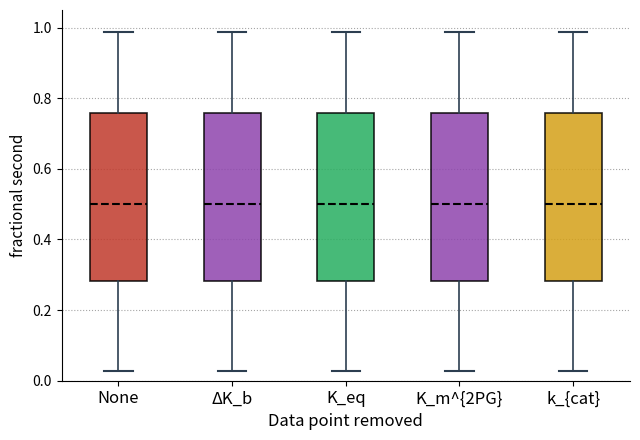

Reading left to right, transcribe this box plot: for each box, give where its median line is, the range the box spans, and where its two whiskers end, as read against the y-axis. The values are not printed on the chart, so give them approximately, as read against the axis.

None: median 0.50, box 0.28 to 0.76, whiskers 0.02 to 0.98
ΔK_b: median 0.50, box 0.28 to 0.76, whiskers 0.02 to 0.98
K_eq: median 0.50, box 0.28 to 0.76, whiskers 0.02 to 0.98
K_m^{2PG}: median 0.50, box 0.28 to 0.76, whiskers 0.02 to 0.98
k_{cat}: median 0.50, box 0.28 to 0.76, whiskers 0.02 to 0.98